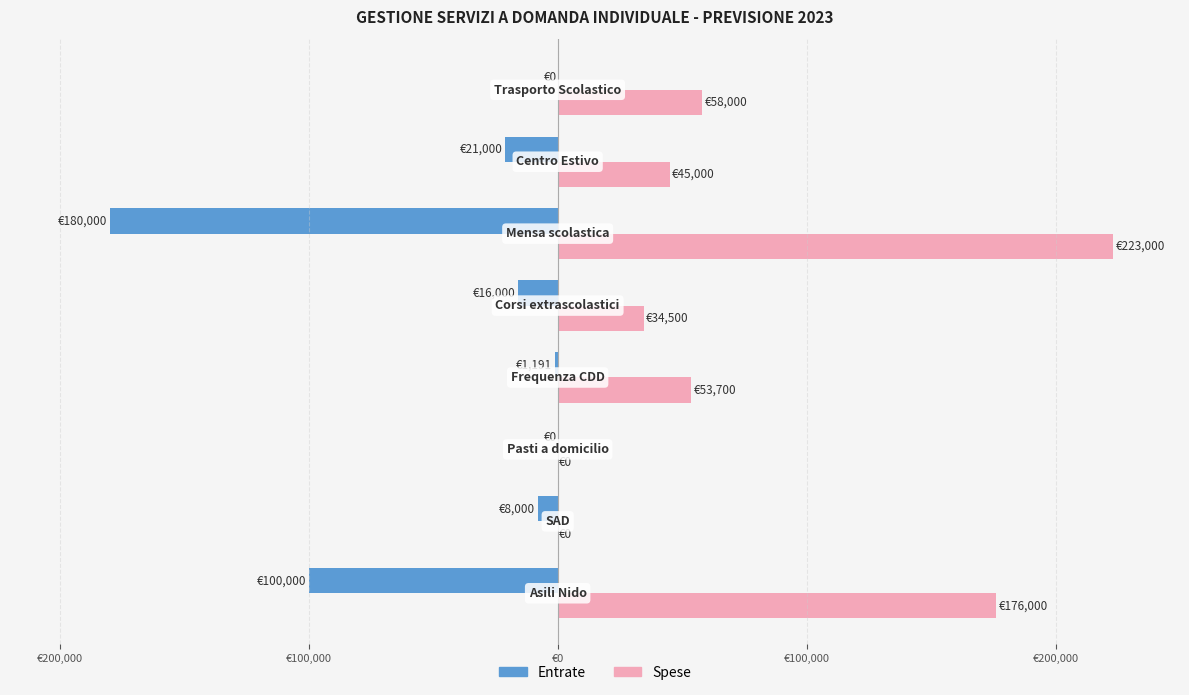

What is the difference between the second highest and second lowest values in the Entrate series?

100000